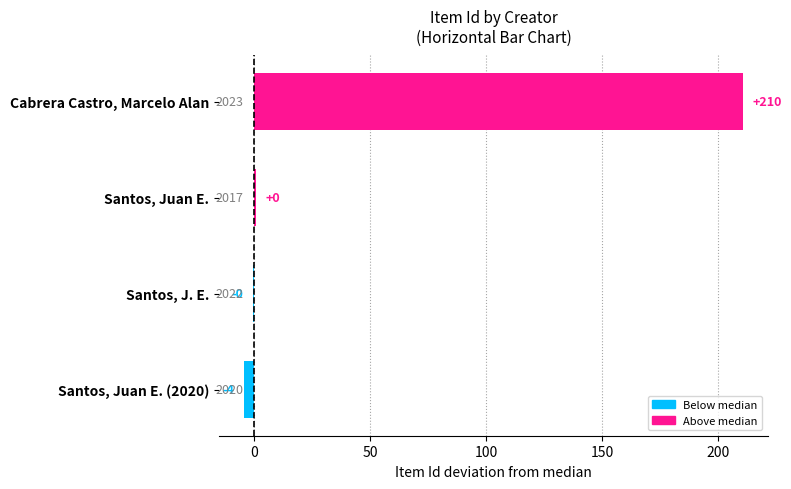

How many negative values are there?

2